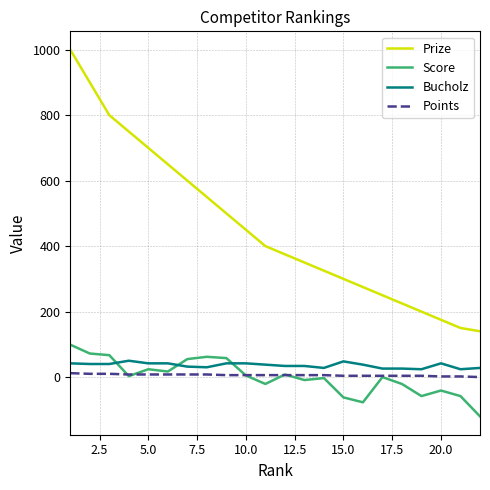

Which series has the largest range (max minus min)?

Prize